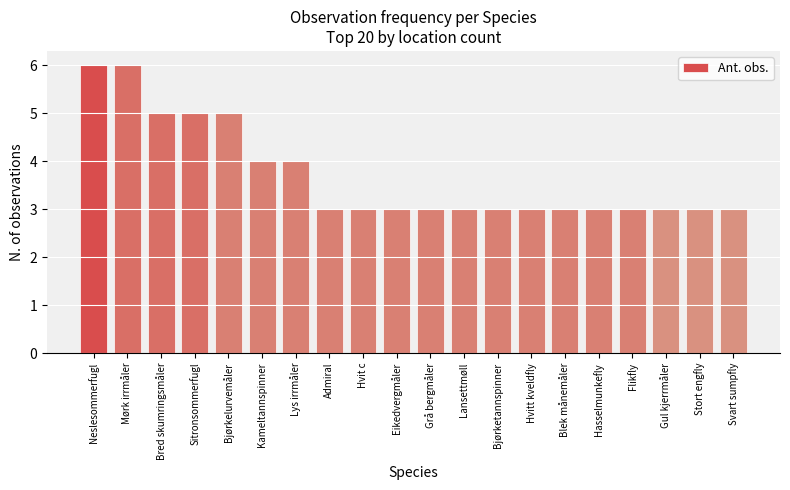

What position from the right is Lys irrmåler?

14